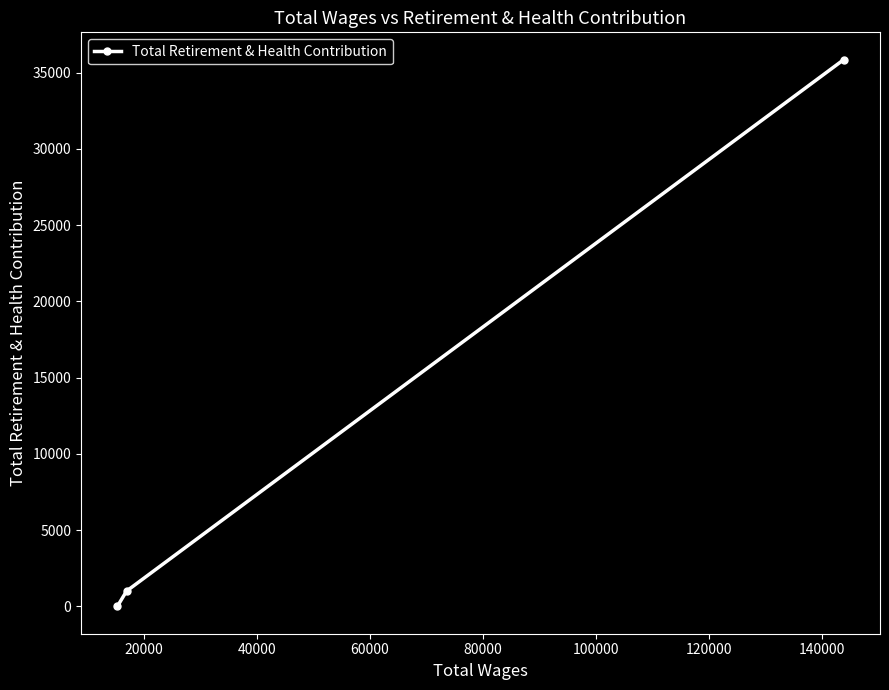

What is the average value?

12285